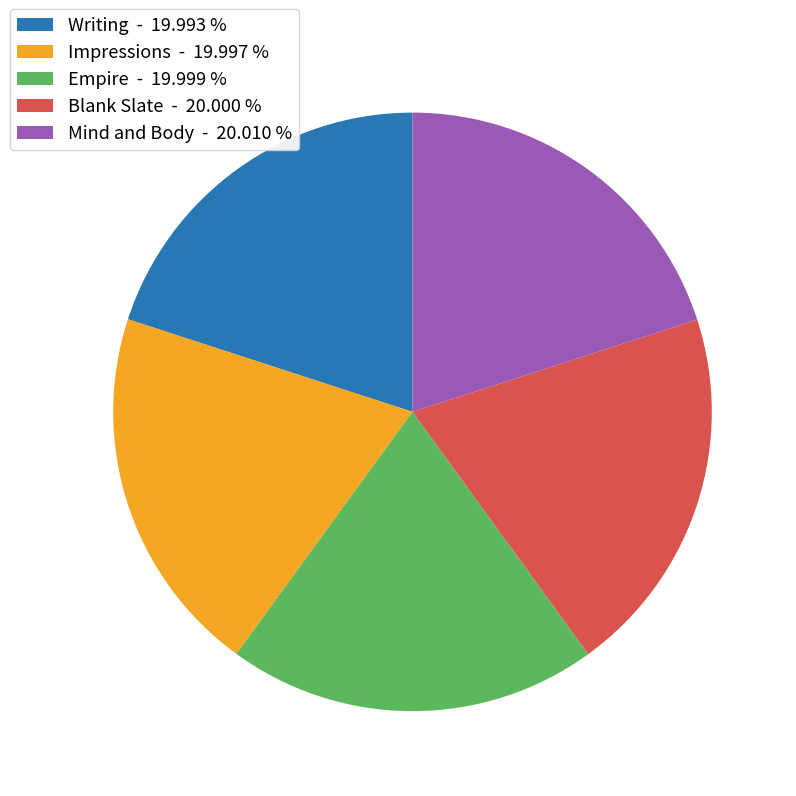

Combined, do Empire - 19.999 % and Blank Slate - 20.000 % account for over 50%?

No